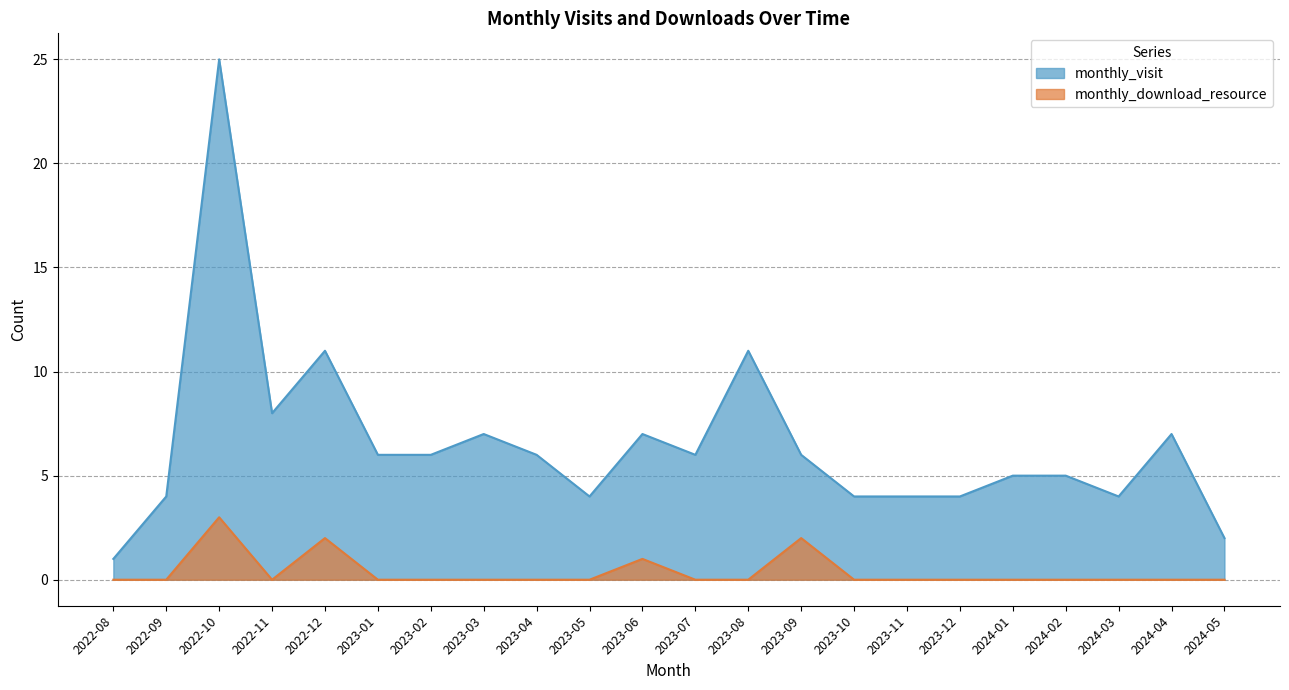

What is the maximum value for monthly_download_resource?

3